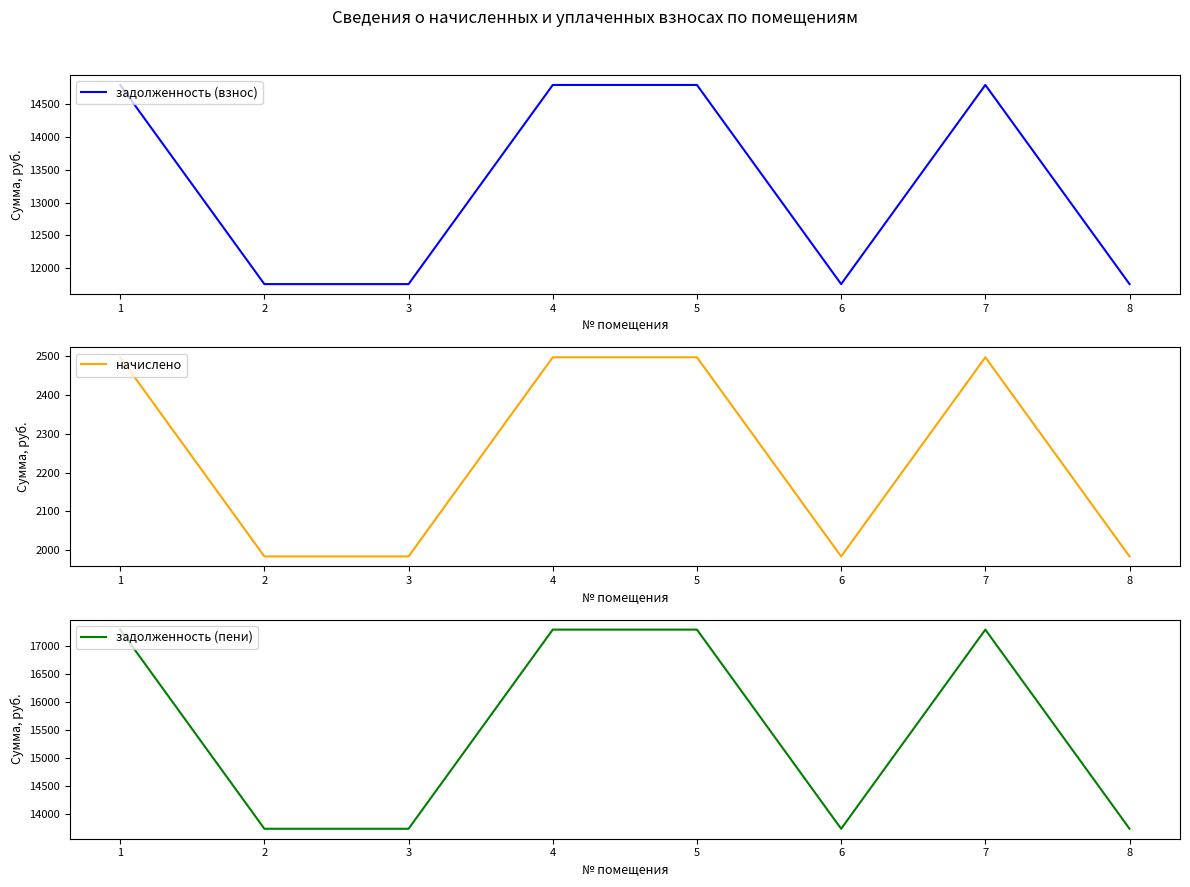

What is the value of the задолженность (пени) point at the 1st from the left?

17294.5